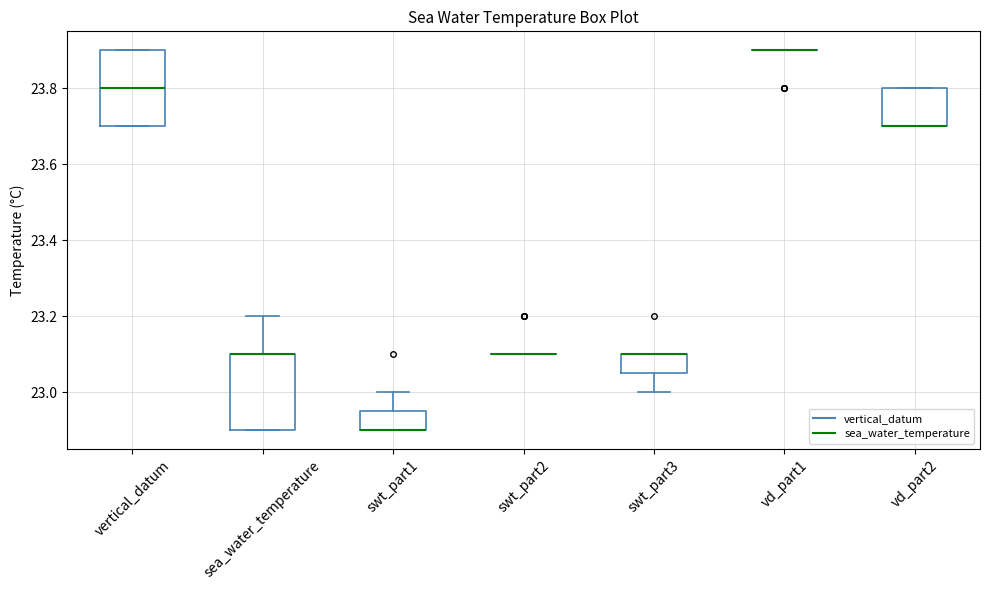

Reading left to right, read every box against the y-axis: the position of its median line, the range the box covers, and the ends of its whiskers. The values are not printed on the chart, so give them approximately, as read against the axis.

vertical_datum: median 23.80, box 23.70 to 23.90, whiskers 23.70 to 23.90
sea_water_temperature: median 23.10 (drawn on the box's upper edge), box 22.90 to 23.10, whiskers 22.90 to 23.20
swt_part1: median 22.90 (drawn on the box's lower edge), box 22.90 to 22.96, whiskers 22.90 to 23.00
swt_part2: box collapsed to a line at 23.10, whiskers 23.10 to 23.10
swt_part3: median 23.10 (drawn on the box's upper edge), box 23.06 to 23.10, whiskers 23.00 to 23.10
vd_part1: box collapsed to a line at 23.90, whiskers 23.90 to 23.90
vd_part2: median 23.70 (drawn on the box's lower edge), box 23.70 to 23.80, whiskers 23.70 to 23.80